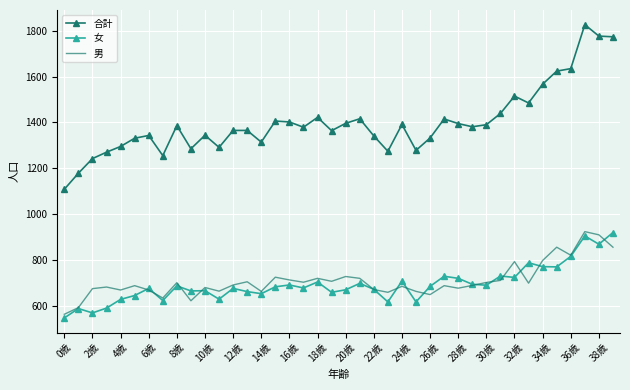

Which series has the largest total across all categories?

合計